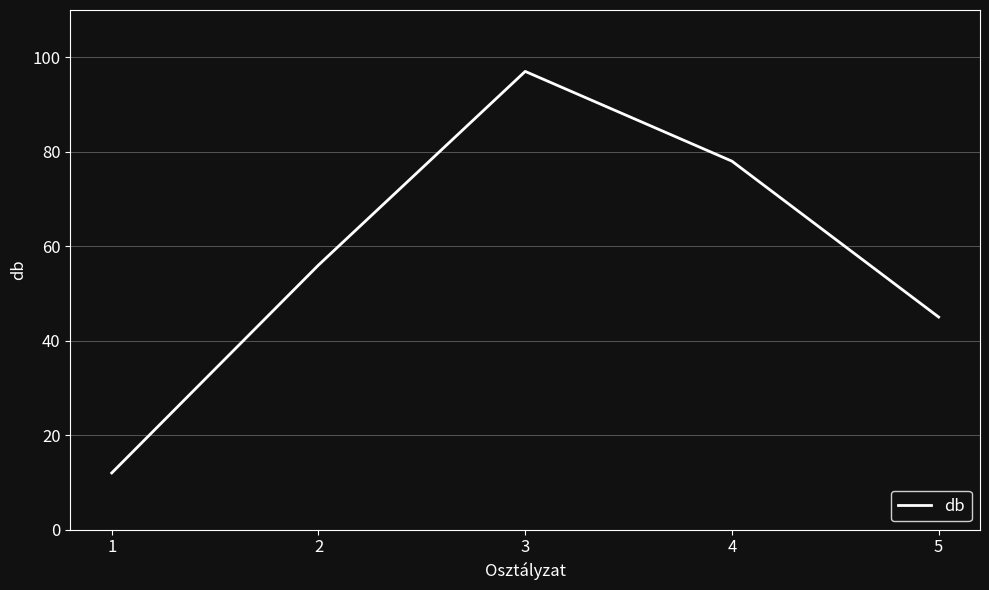

Reading left to right, transcribe all the data shown in this chart.

1=12	2=56	3=97	4=78	5=45